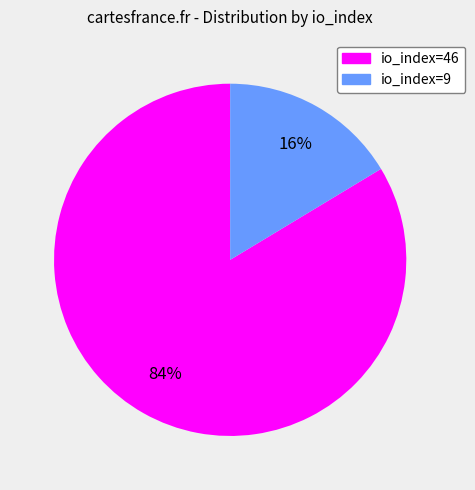

To the nearest percent, what is the combined percentage of io_index=9 and io_index=46?

100%